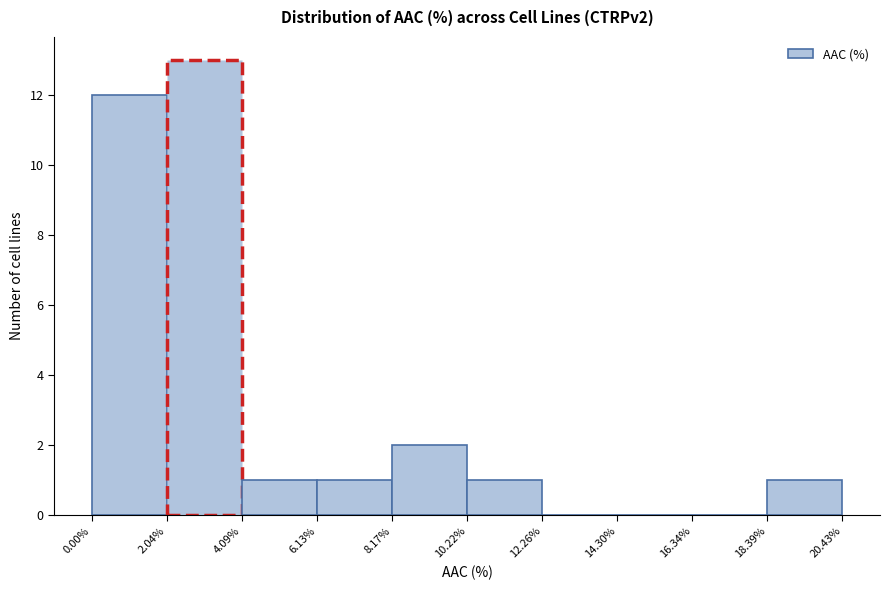

Which range on the x-axis has the tallest bar?

2.04% to 4.09%